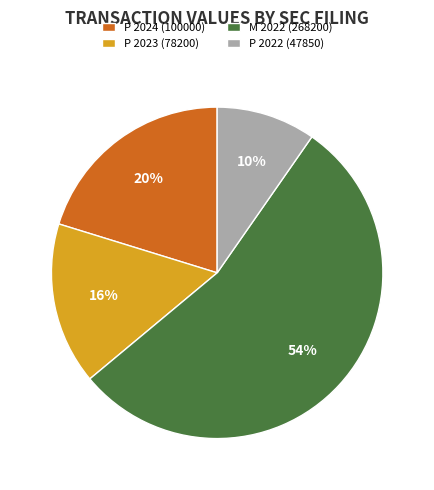

Which category accounts for the majority?

M 2022 (268200)